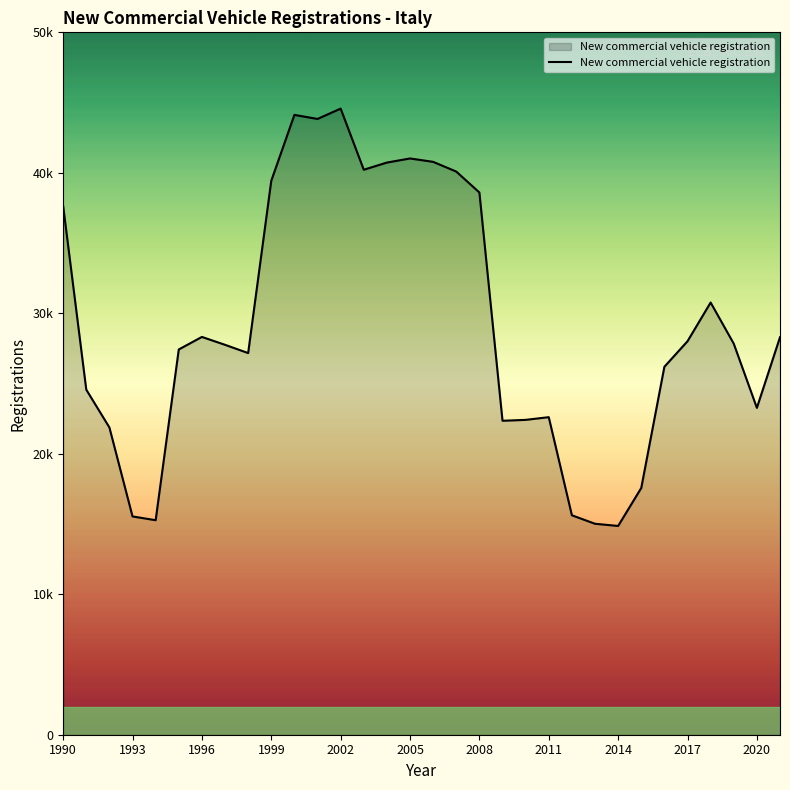

What is the value of the 3rd point from the left?

21872